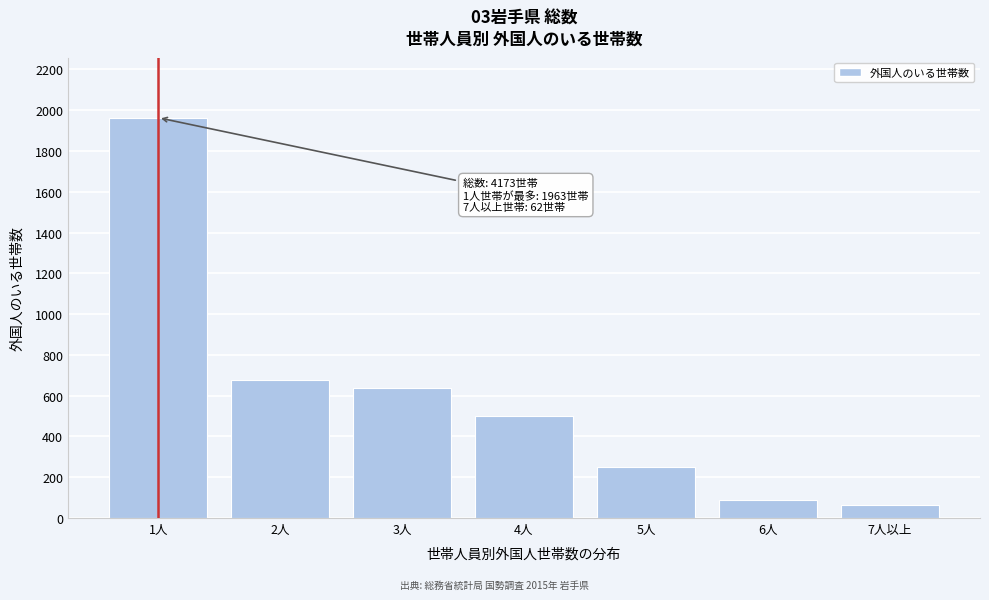

Reading right to left, extract all data points from this chart.

62	86	250	501	636	675	1963